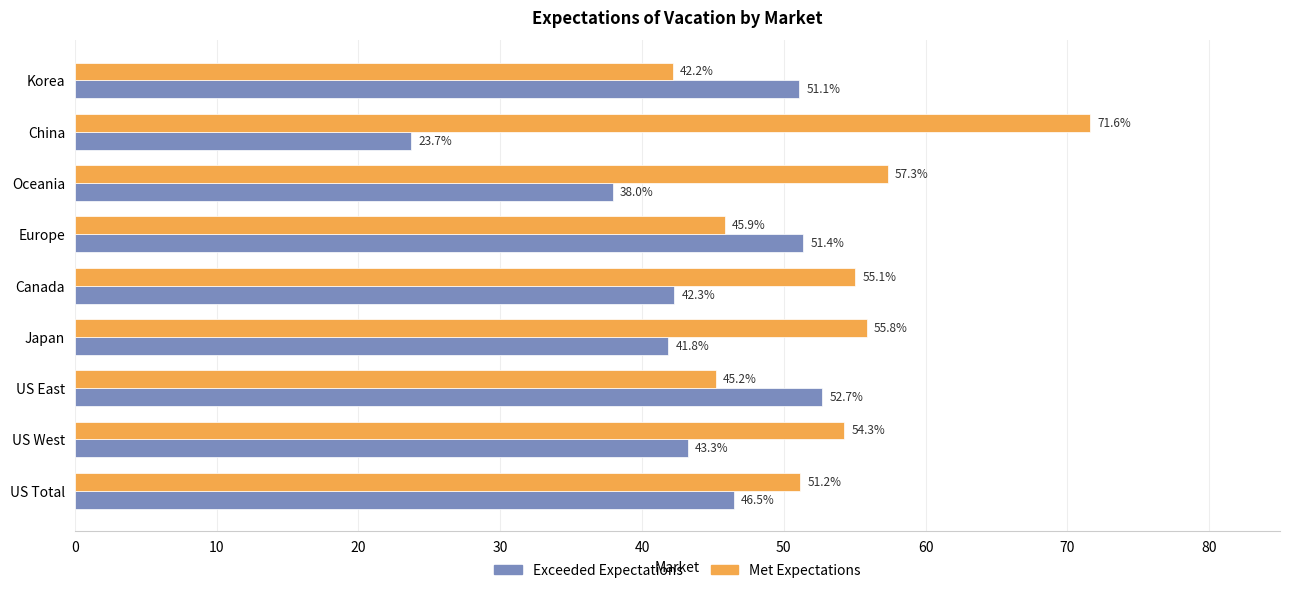

Rank the categories by Exceeded Expectations value from highest to lowest.

US East, Europe, Korea, US Total, US West, Canada, Japan, Oceania, China